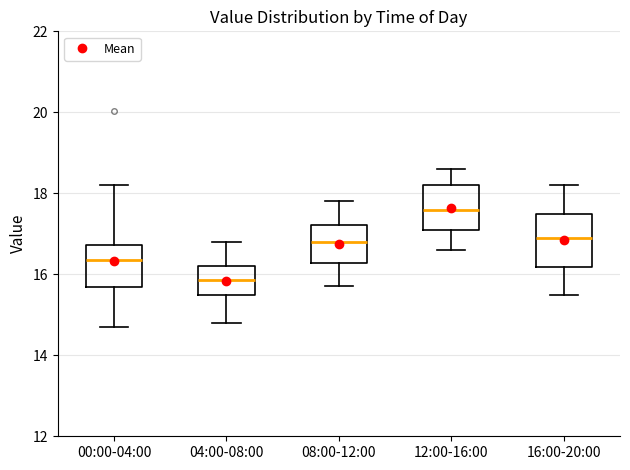

Which box is the tallest, from its lower edge to its upper edge?

16:00-20:00